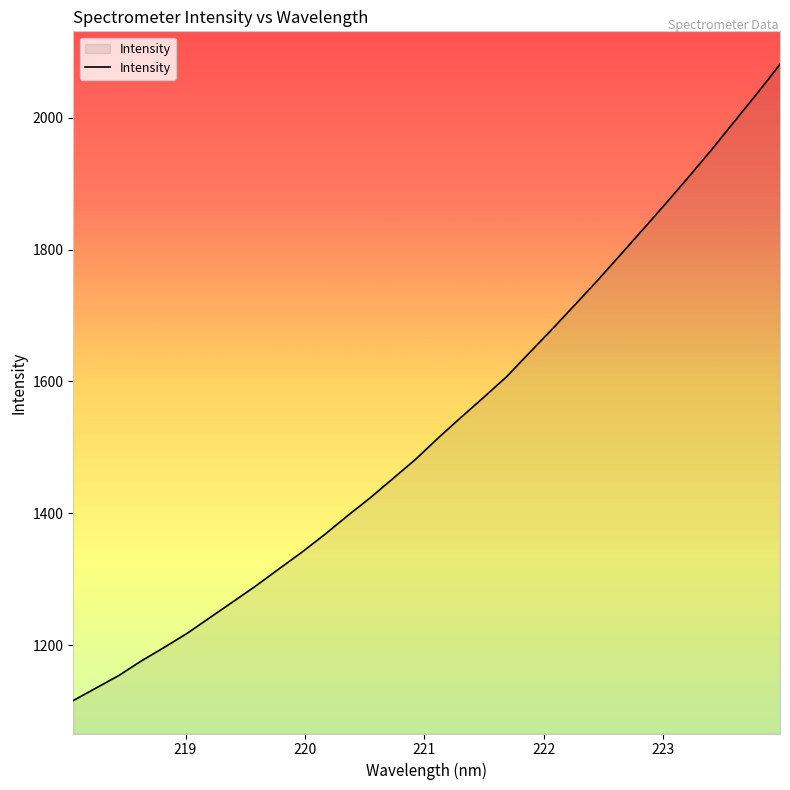

What is the greatest value displayed?

2081.0